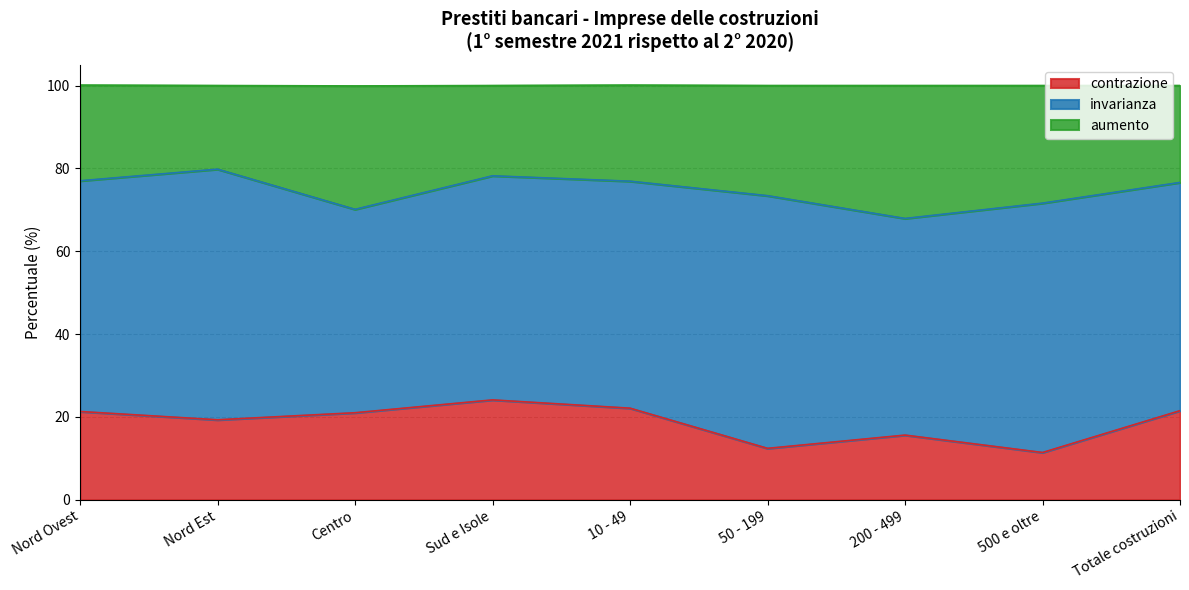

True or false: contrazione and aumento cross at least once.

False